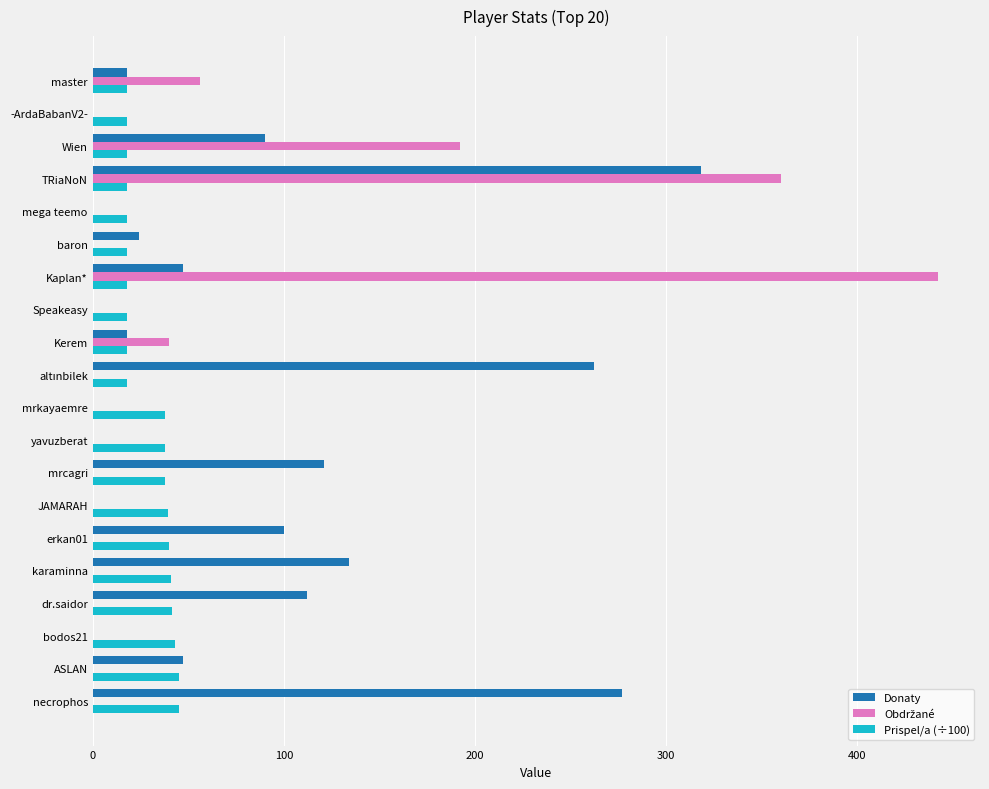

Where is Donaty nearest to the value 159?

karaminna